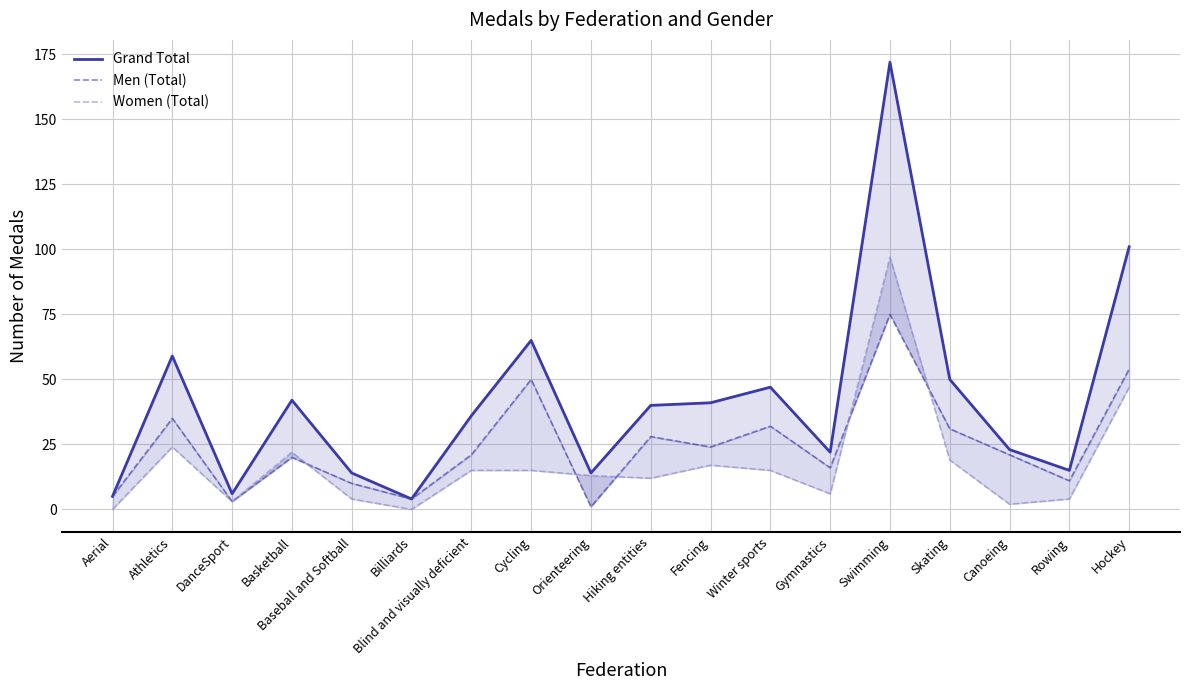

What is the approximate value of Grand Total at Fencing?

41